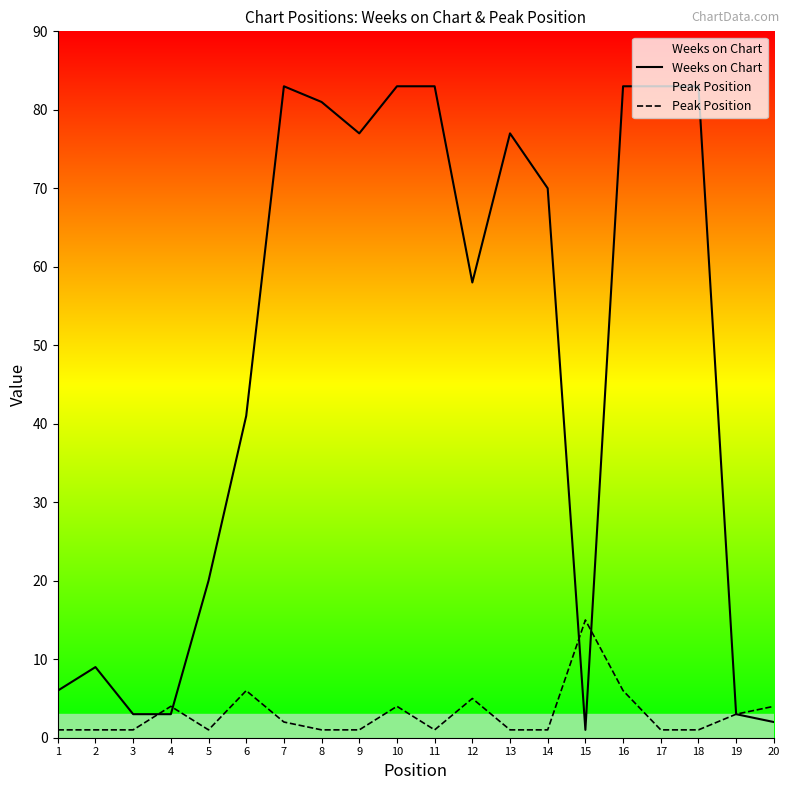

Is the value of Weeks on Chart at 13 greater than the value of Peak Position at 16?

Yes